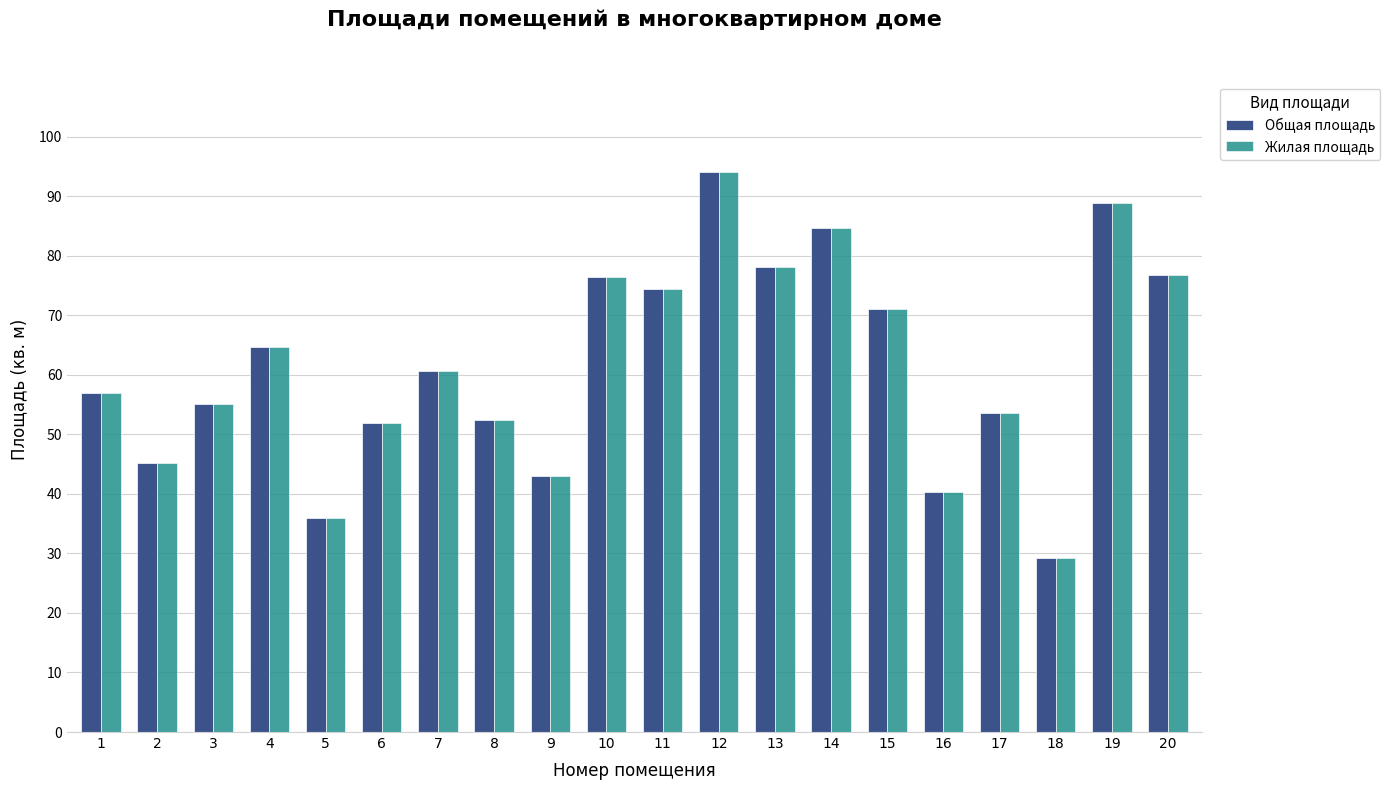

What is the difference between the maximum and minimum values in the Общая площадь series?

64.7